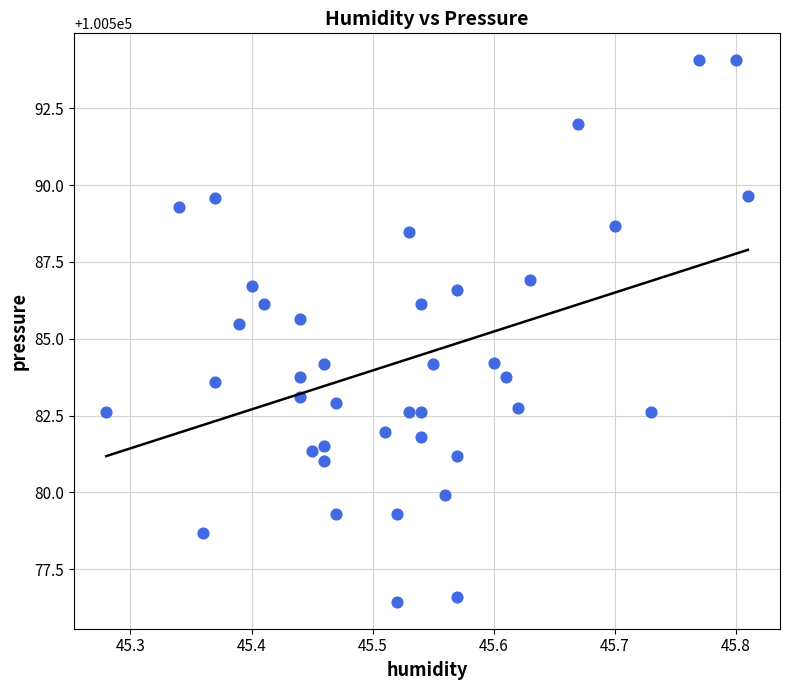

What is the range of Y values (max minus min)?

17.6